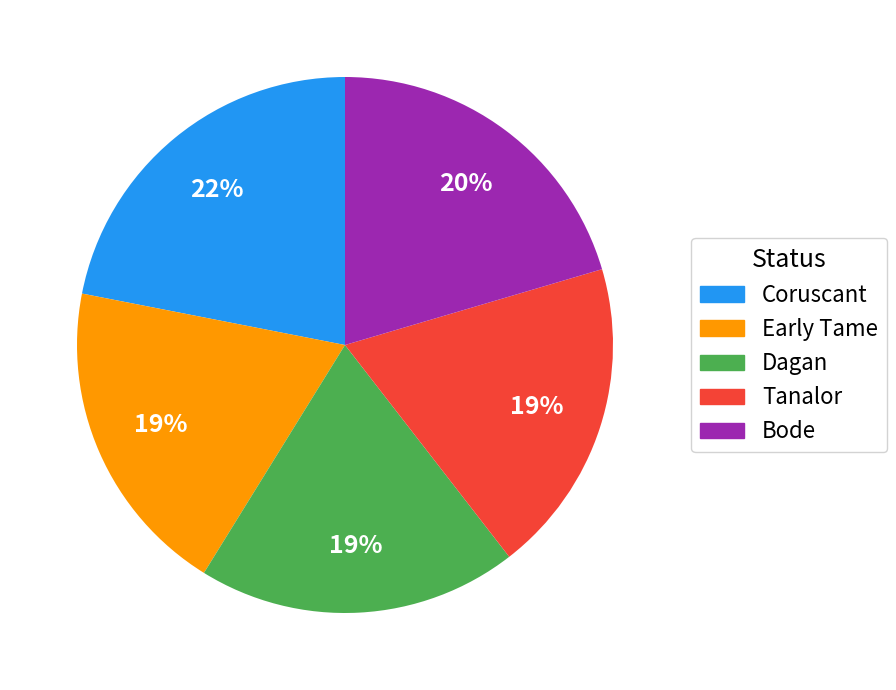

Is Early Tame the majority of the pie?

No